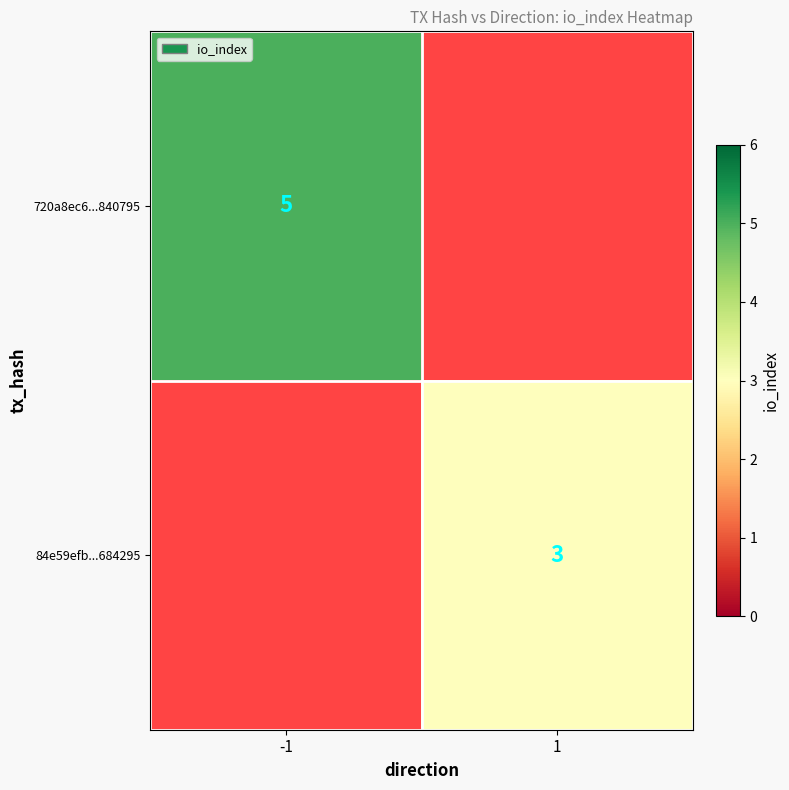

Is it true that 84e59efb...684295 equals 3 at 1?

True